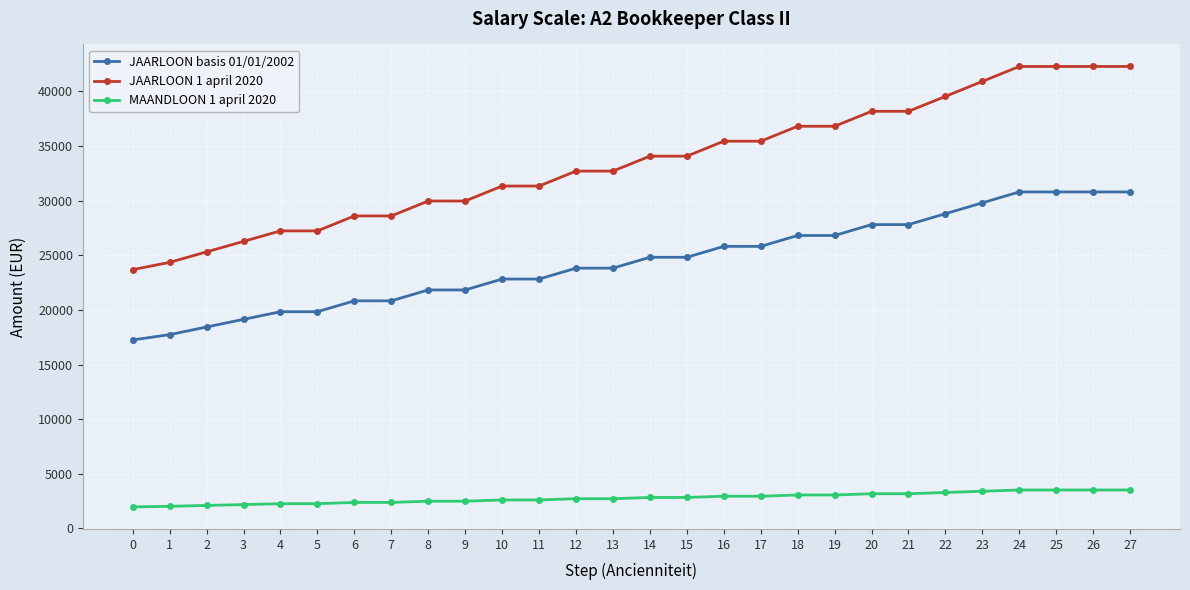

Which series has the largest range (max minus min)?

JAARLOON 1 april 2020